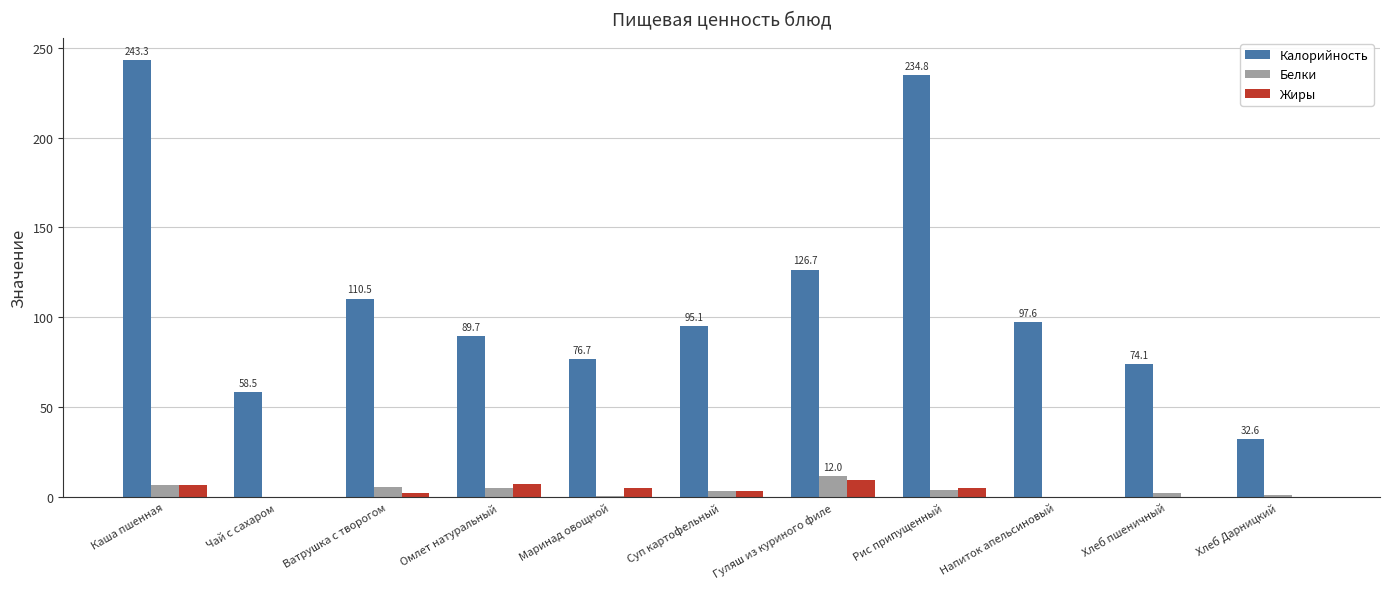

Which series has the widest spread of values?

Калорийность